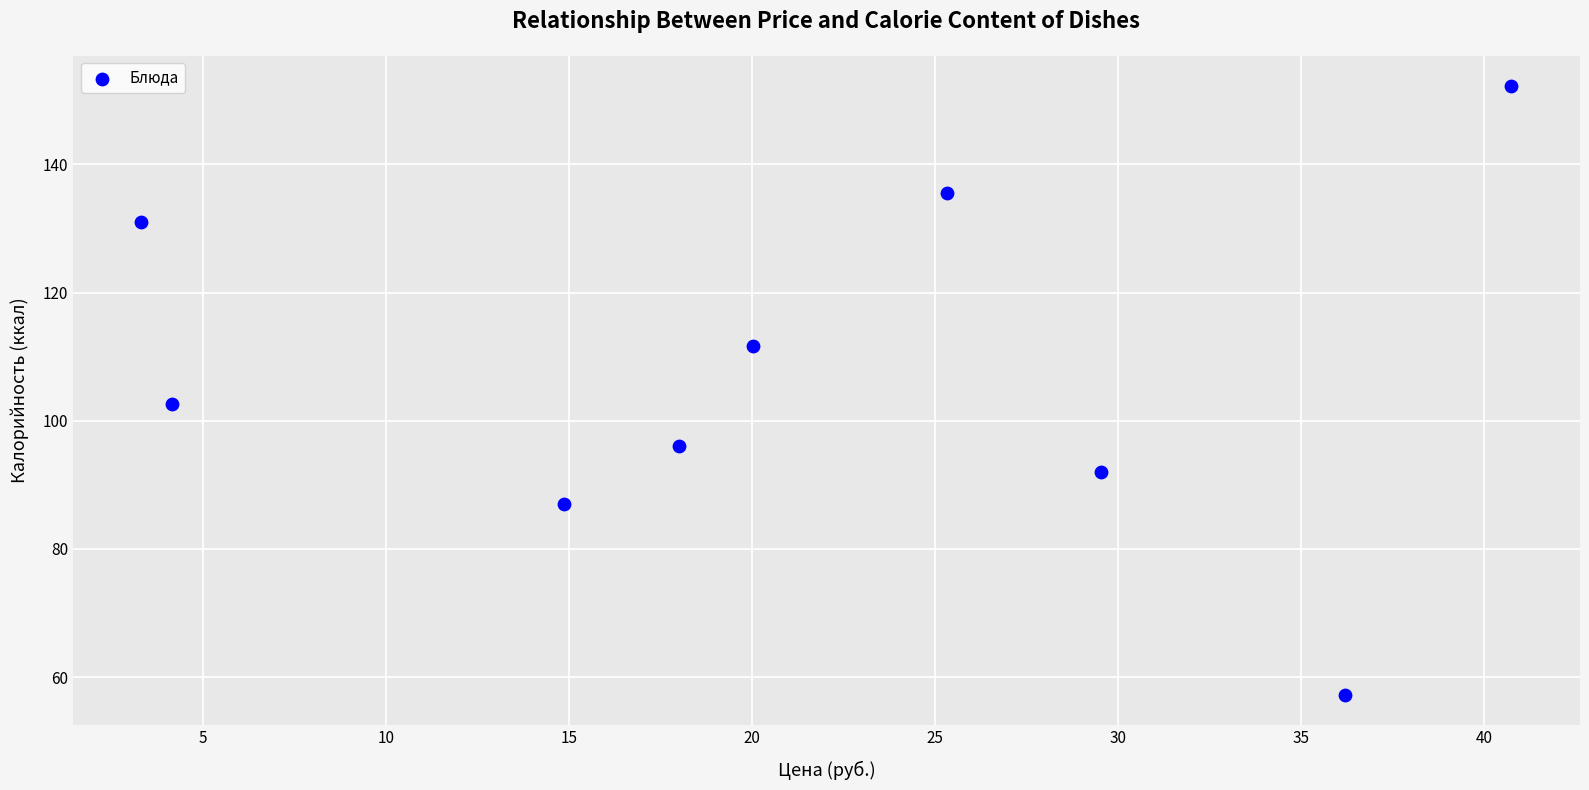

What is the average Y value?

107.3